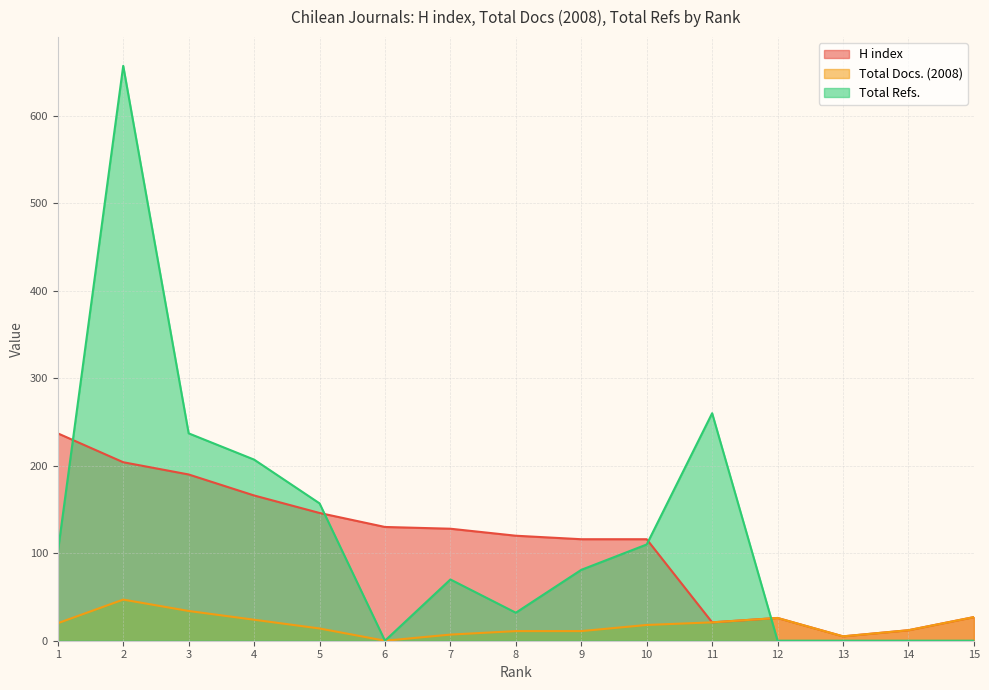

What is the value of the H index point at the 5th from the left?

146